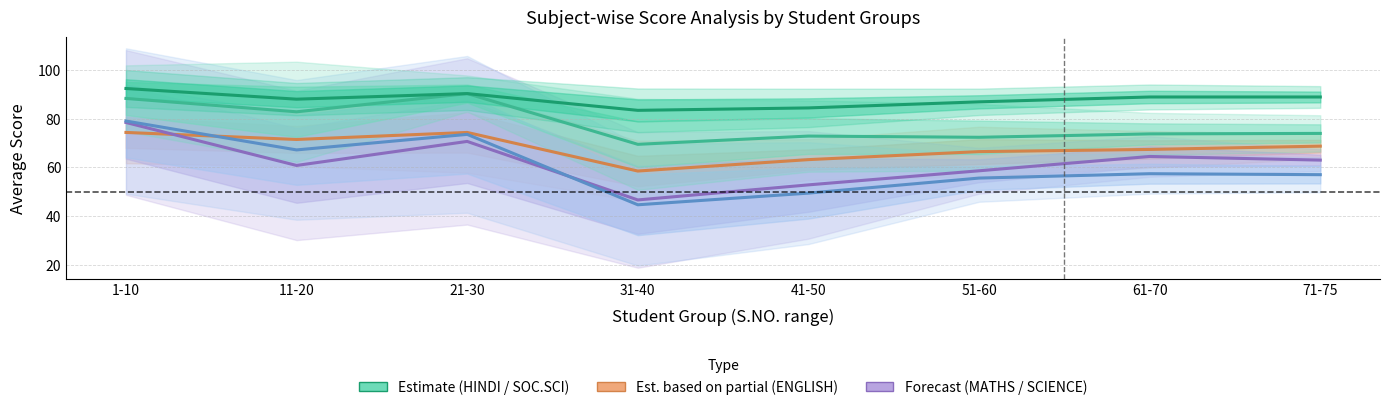

The value of Forecast (MATHS) at 41-50 is 70.6. True or false?

False